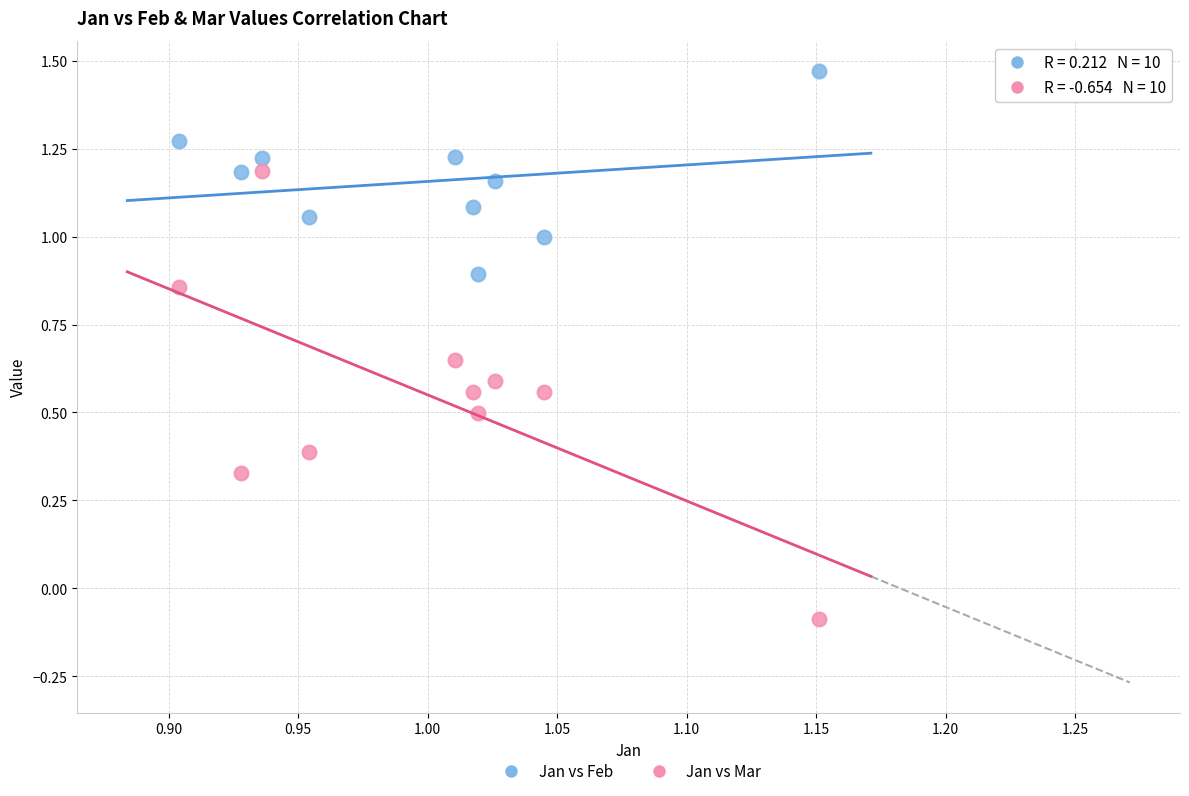

Across all data points, what is the range of Y values (max minus min)?

1.6